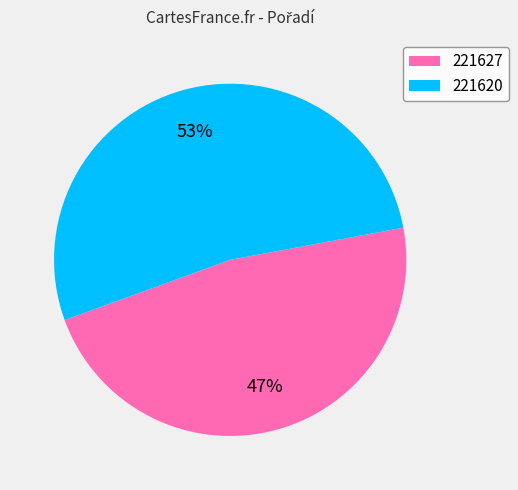

What is the majority slice?

221620